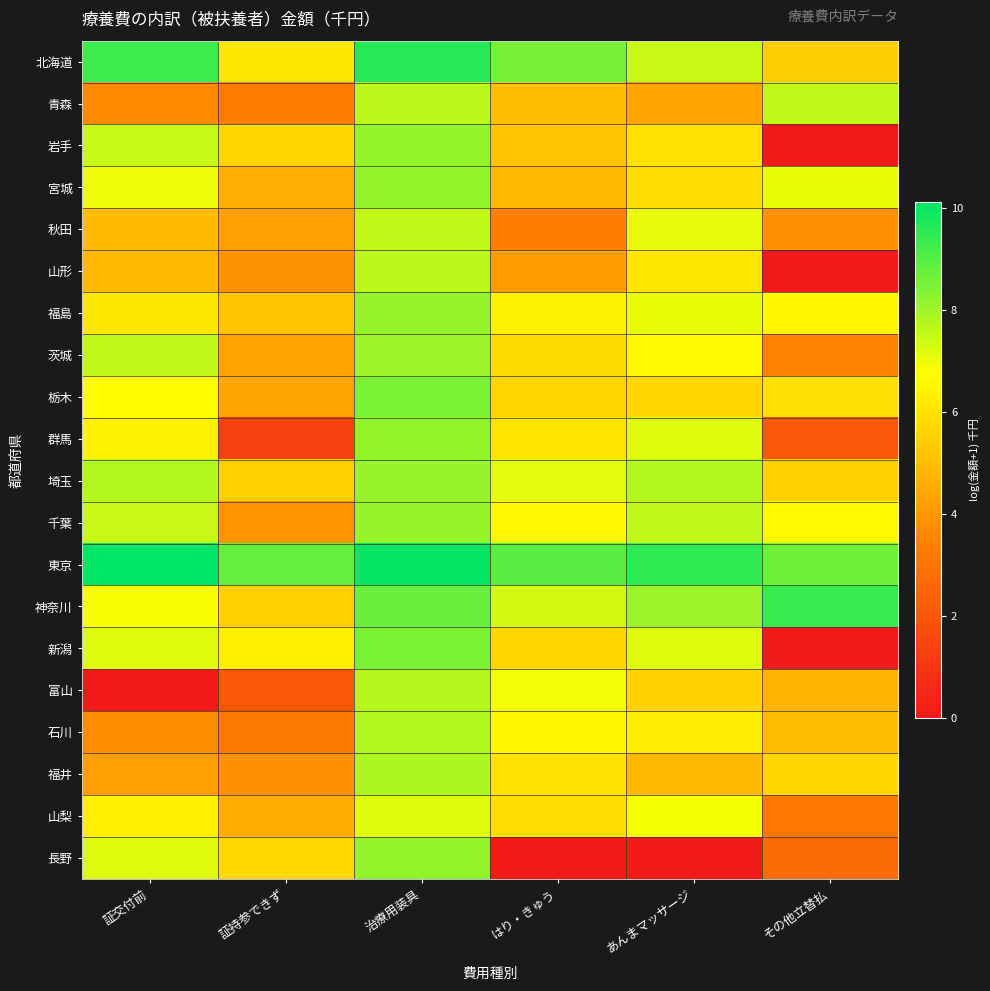

List the series in order of their peak value, highest first.

東京, 北海道, 神奈川, 栃木, 新潟, 長野, 群馬, 宮城, 岩手, 埼玉, 福島, 千葉, 茨城, 福井, 石川, 富山, 青森, 山形, 秋田, 山梨